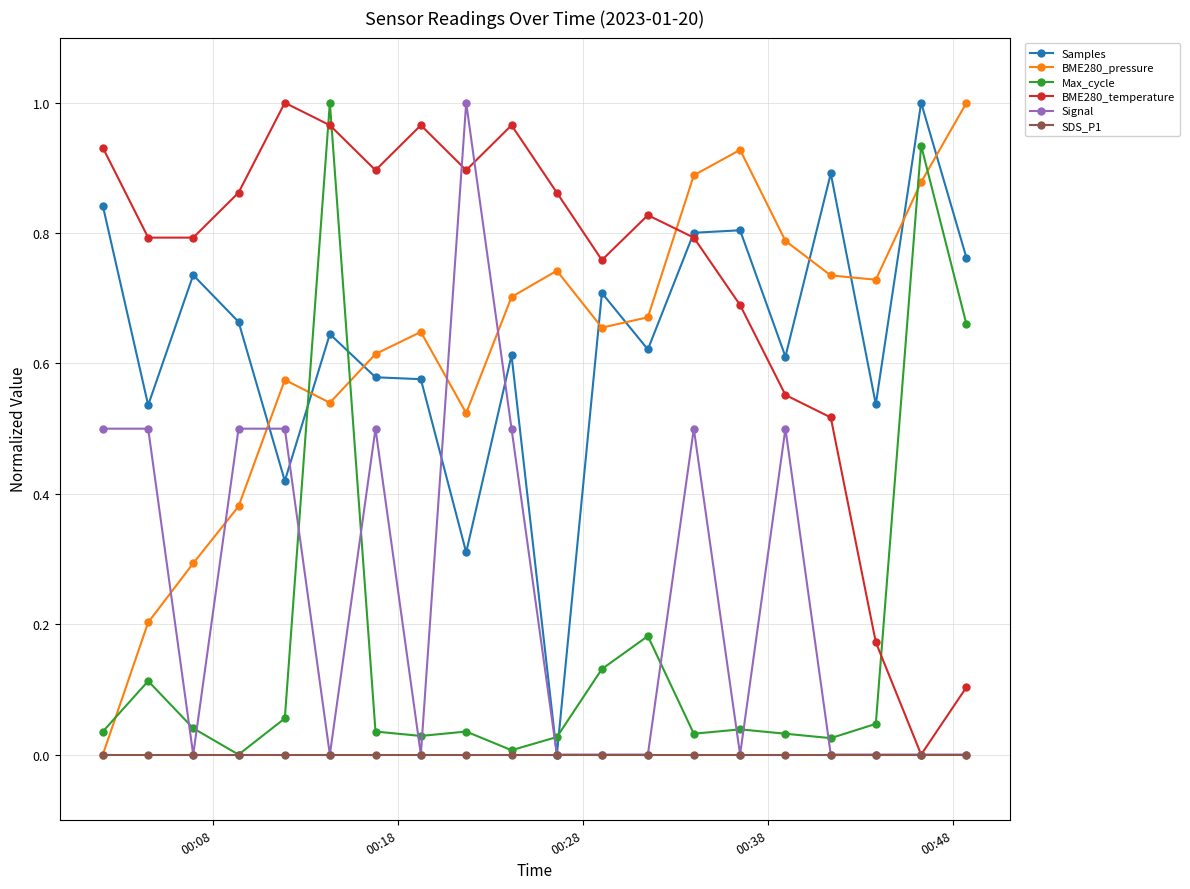

True or false: Max_cycle has more than 2 interior local peaks.

True